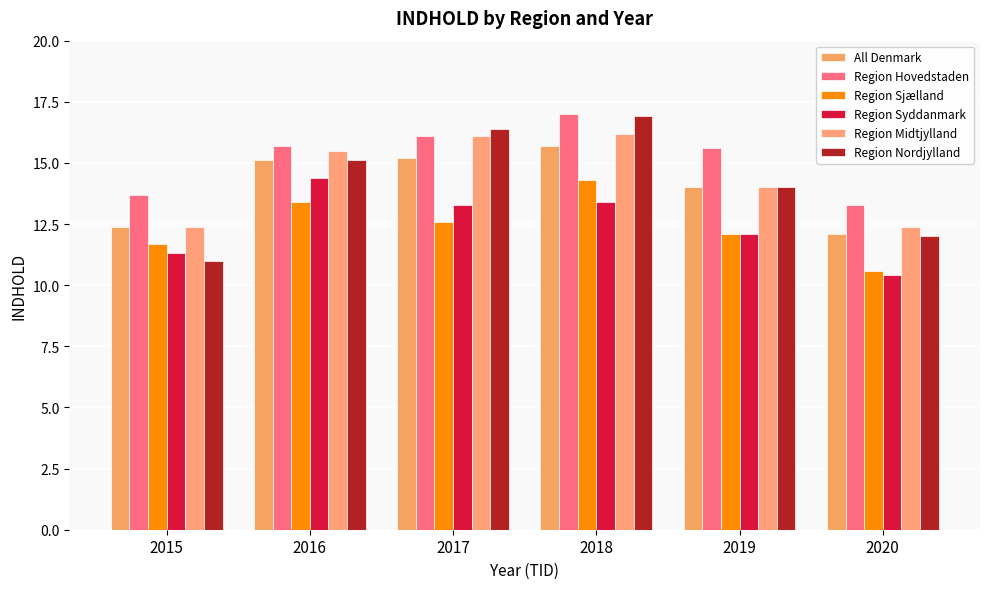

How many series are shown in this chart?

6